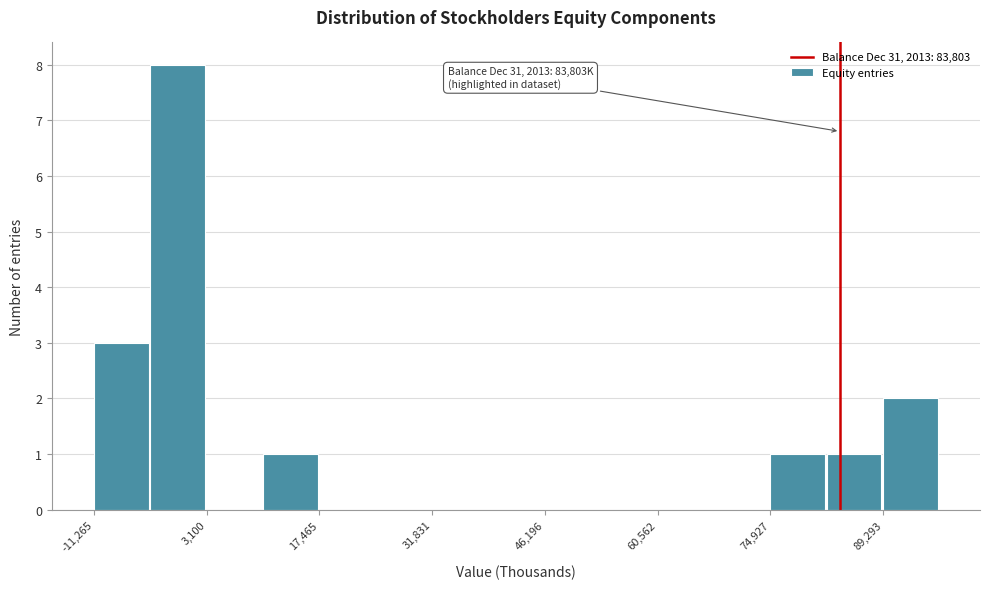

Around what value on the x-axis is the tallest bar? Give the approximate position of its centre, as read against the axis.

0